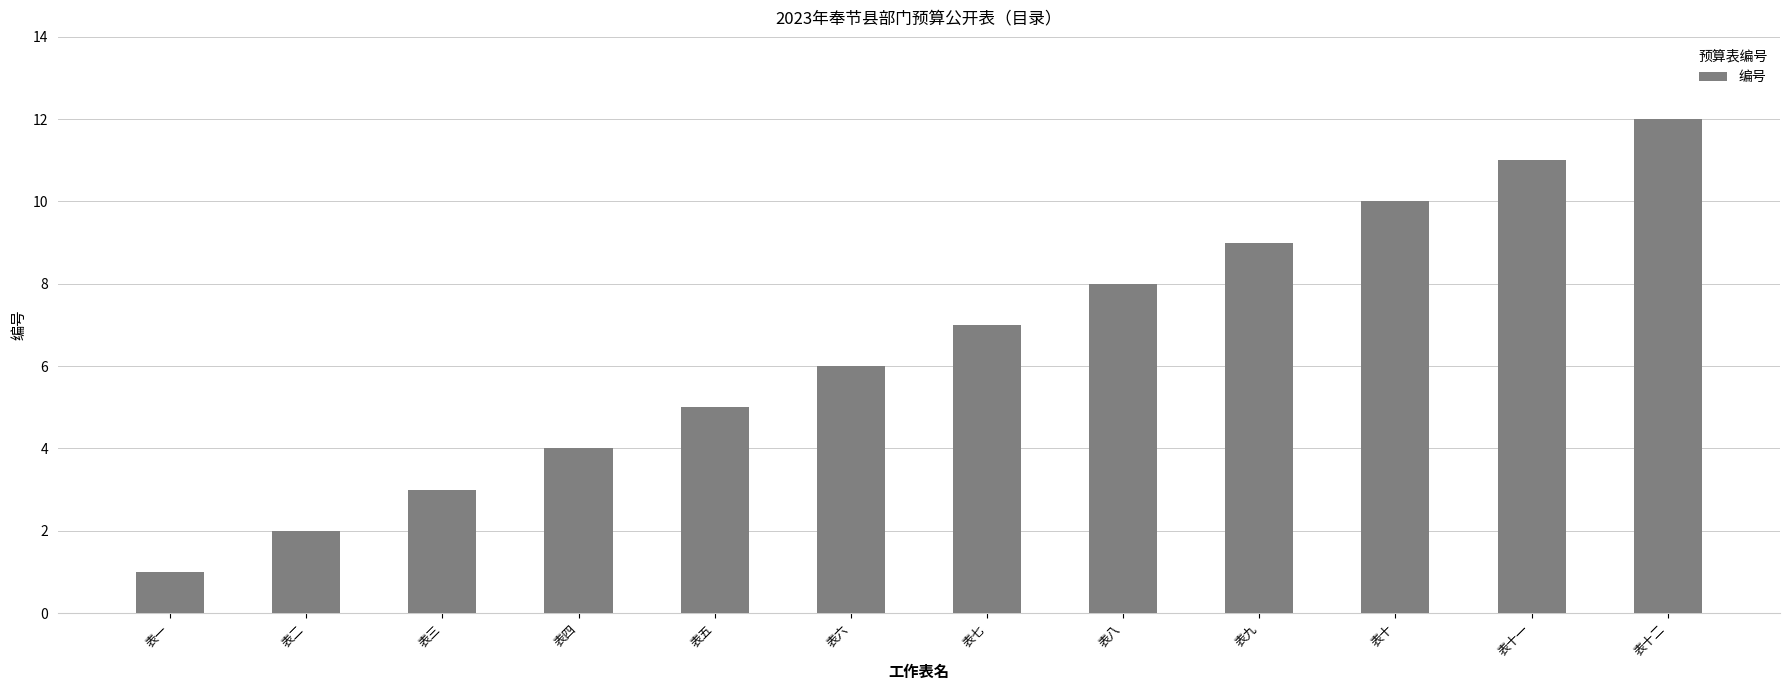

At which category does the chart reach its minimum across all series?

表一